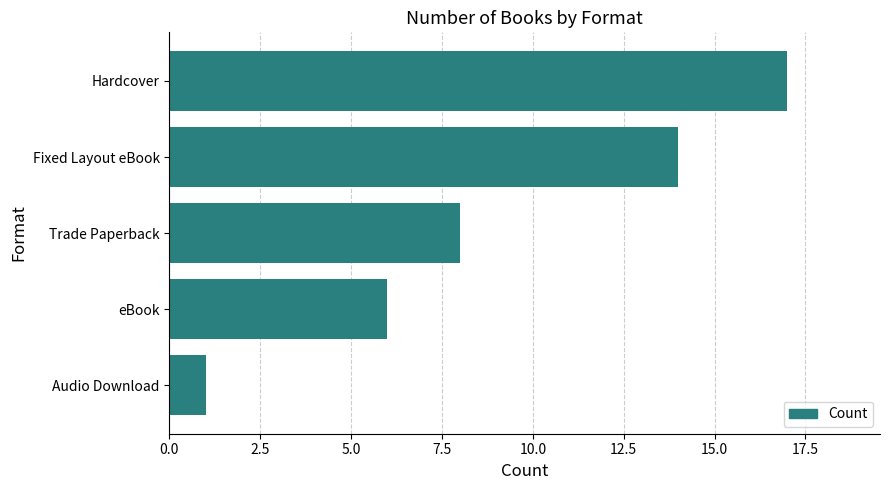

Count the number of data series in this chart.

1